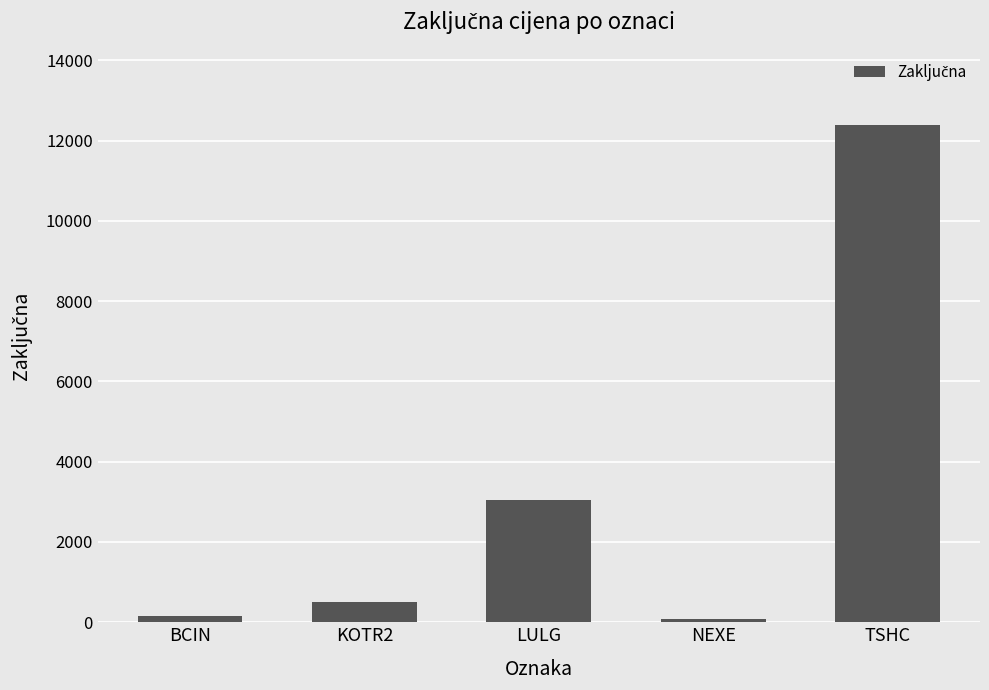

What value does the data have at LULG, to the nearest 10?

3040